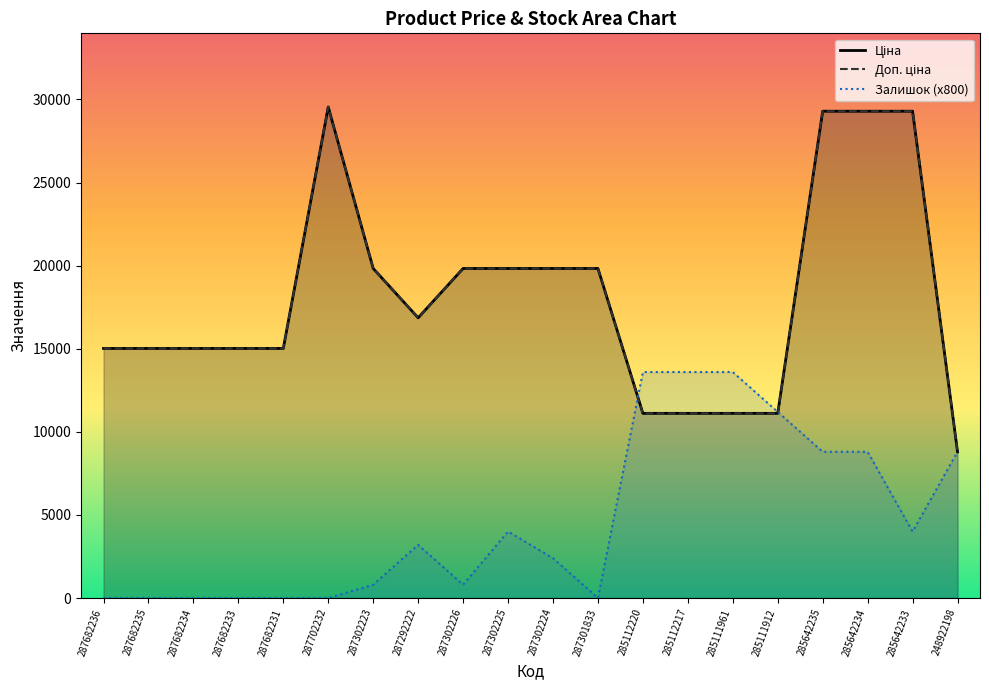

At which category does the chart reach its peak across all series?

287702232